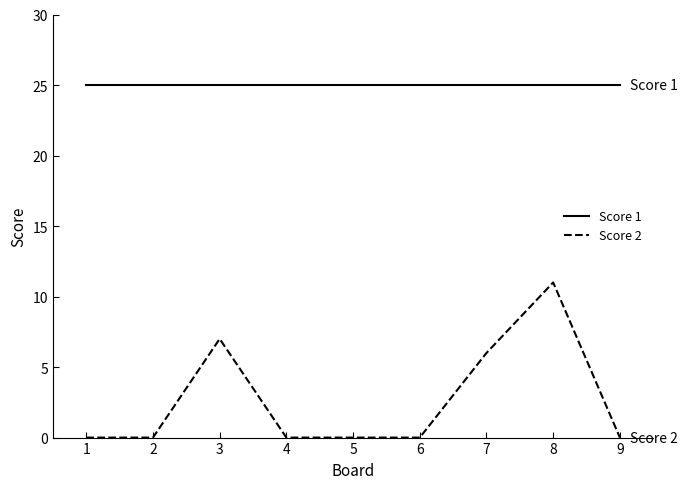

What are all the series names shown in the legend?

Score 1, Score 2